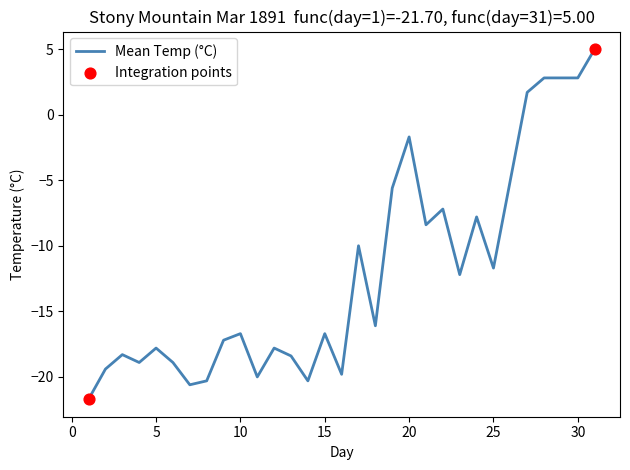

What is the smallest value displayed?

-21.7